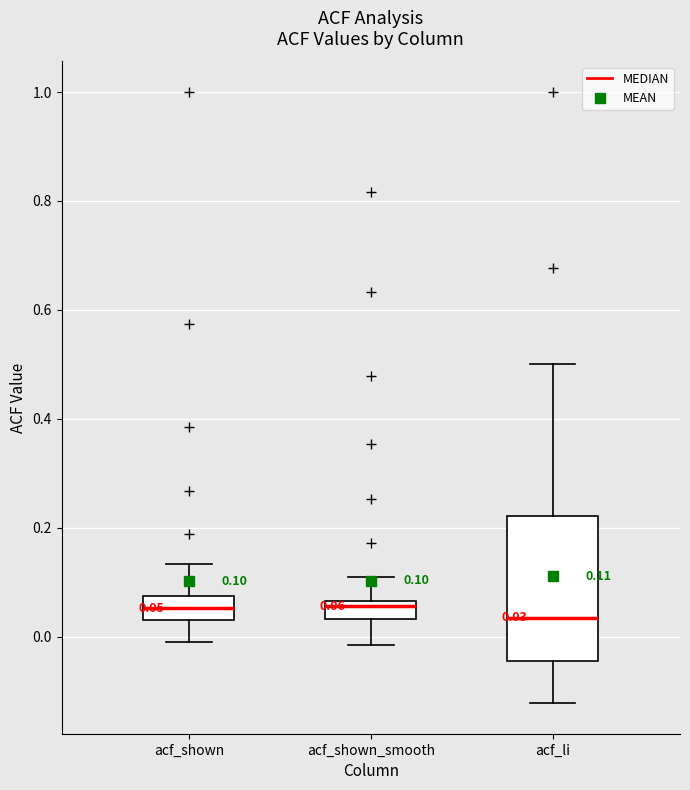

Which box is the tallest, from its lower edge to its upper edge?

acf_li